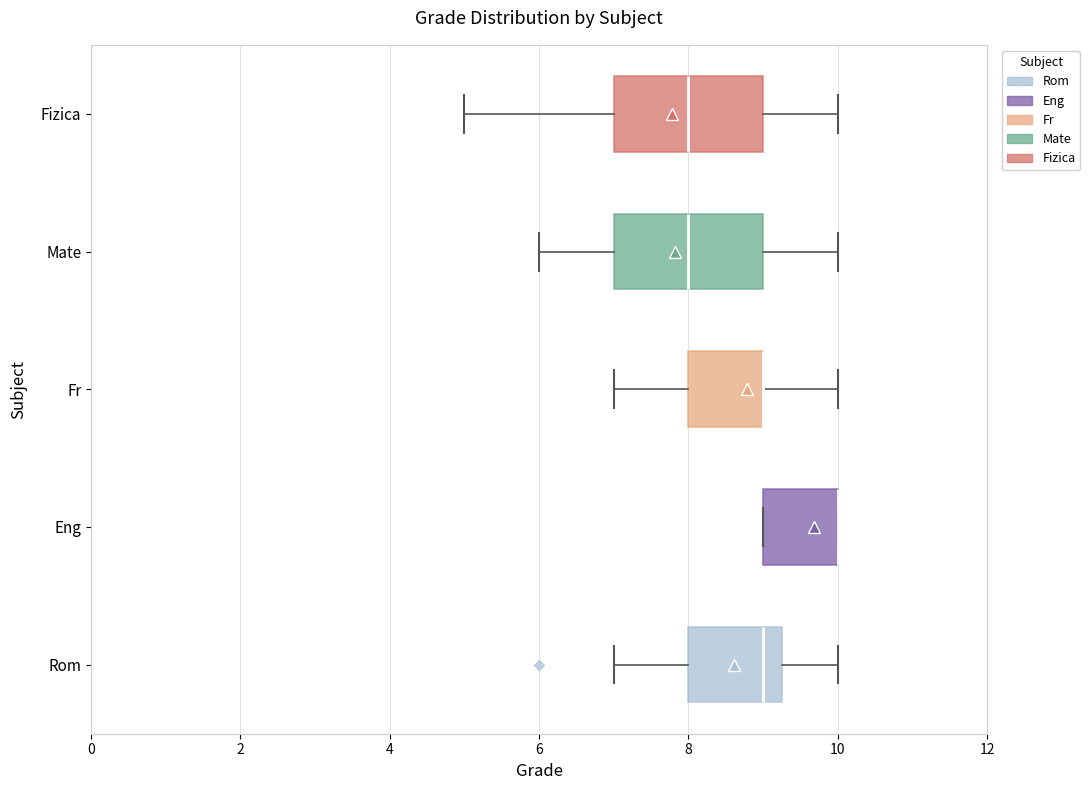

Reading bottom to top, transcribe this box plot: for each box, give where its median line is, the range the box spans, and where its two whiskers end, as read against the x-axis. The values are not printed on the chart, so give them approximately, as read against the axis.

Rom: median 9.0, box 8.0 to 9.2, whiskers 7.0 to 10.0
Eng: median 10.0 (drawn on the box's right edge), box 9.0 to 10.0, whiskers 9.0 to 10.0
Fr: median 9.0 (drawn on the box's right edge), box 8.0 to 9.0, whiskers 7.0 to 10.0
Mate: median 8.0, box 7.0 to 9.0, whiskers 6.0 to 10.0
Fizica: median 8.0, box 7.0 to 9.0, whiskers 5.0 to 10.0